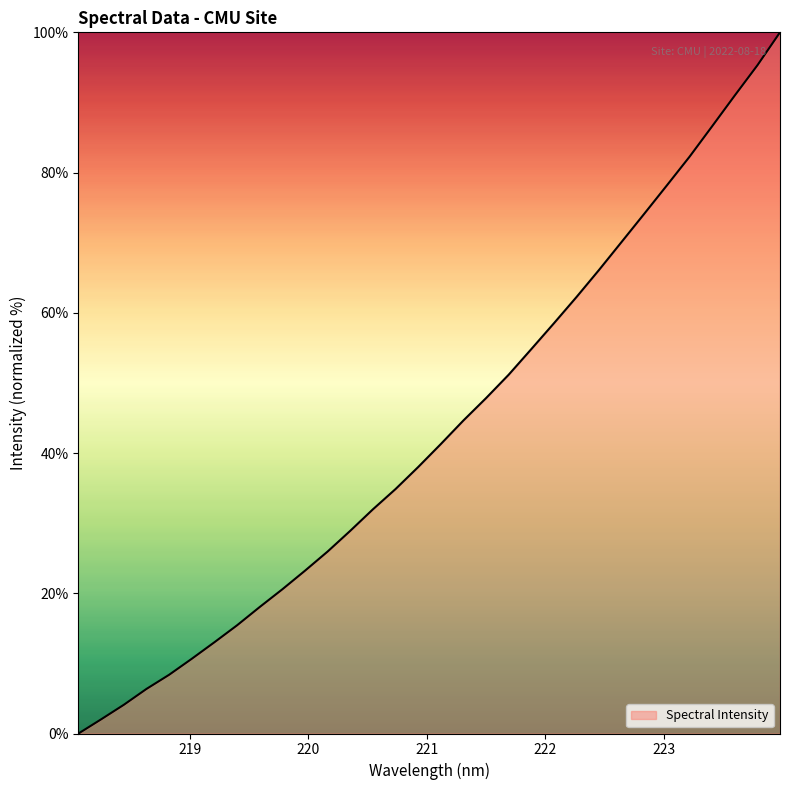

What is the difference between the maximum and minimum values?

100.0